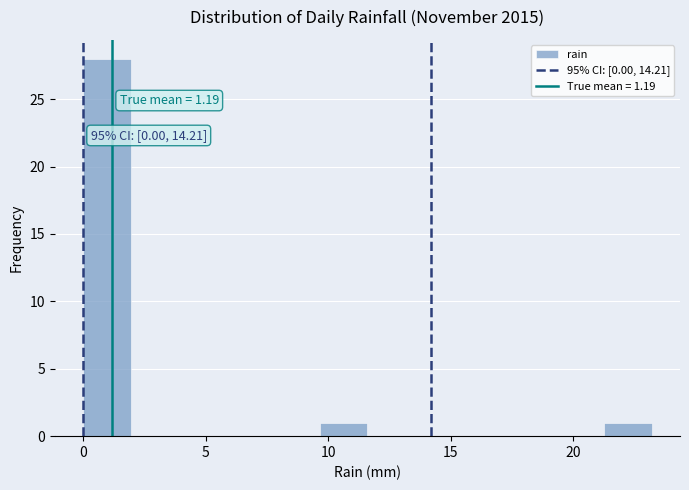

Around what value on the x-axis is the tallest bar? Give the approximate position of its centre, as read against the axis.

1.0